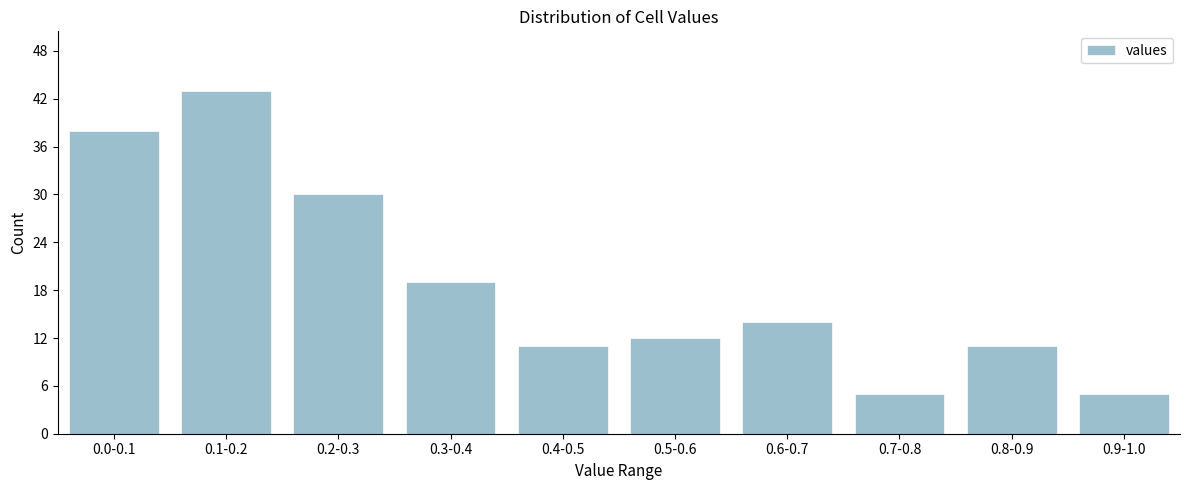

Reading left to right, what are all the values shown in this chart?

38	43	30	19	11	12	14	5	11	5